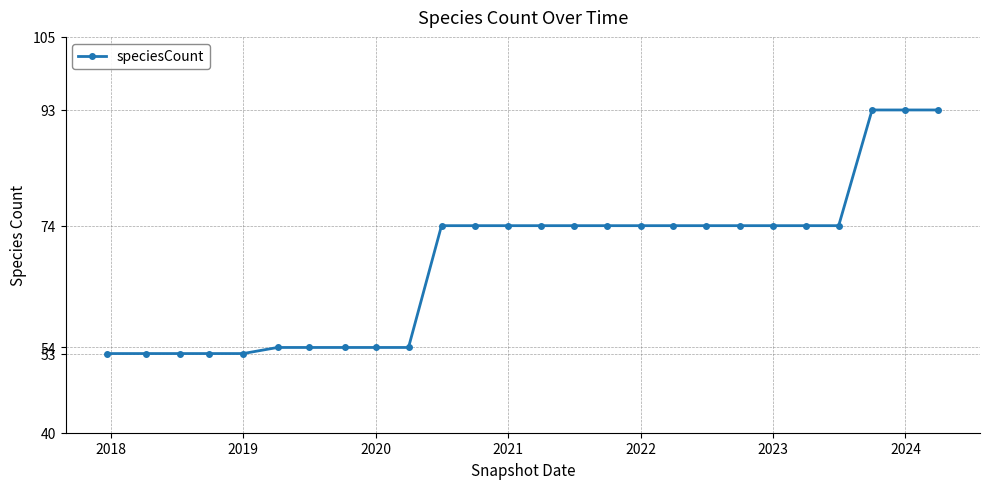

Reading left to right, transcribe all the data shown in this chart.

53	53	53	53	53	54	54	54	54	54	74	74	74	74	74	74	74	74	74	74	74	74	74	93	93	93